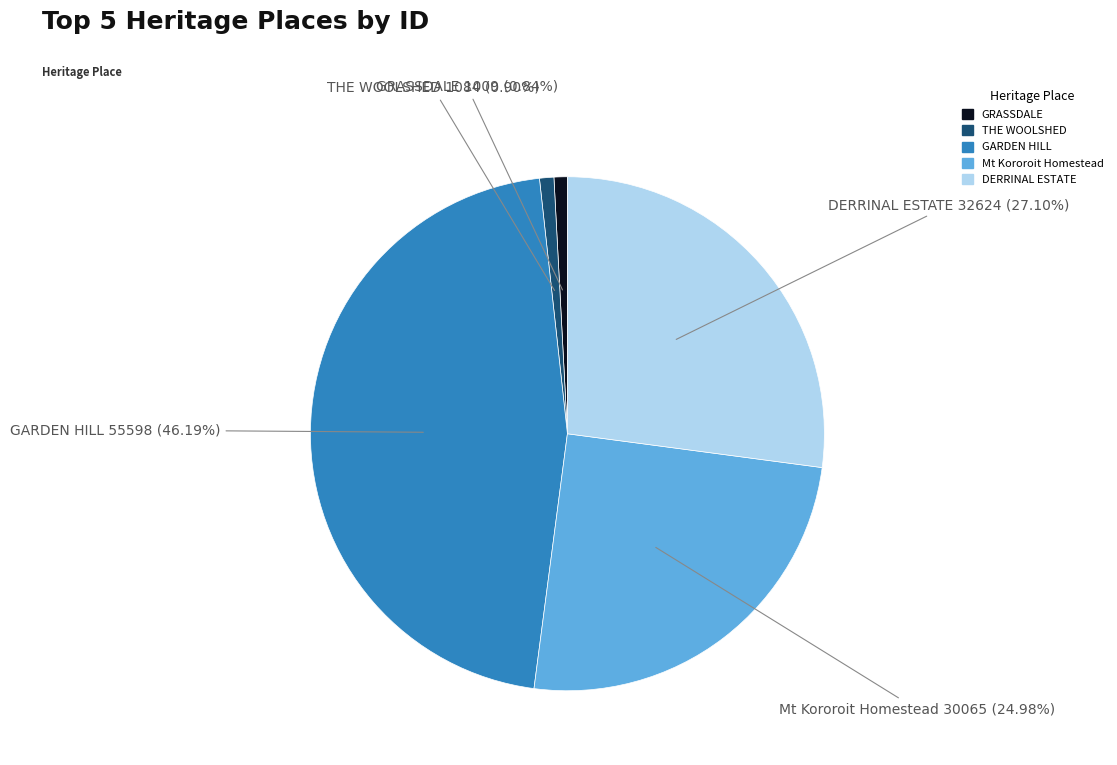

Is there any slice that represents more than half of the pie?

No